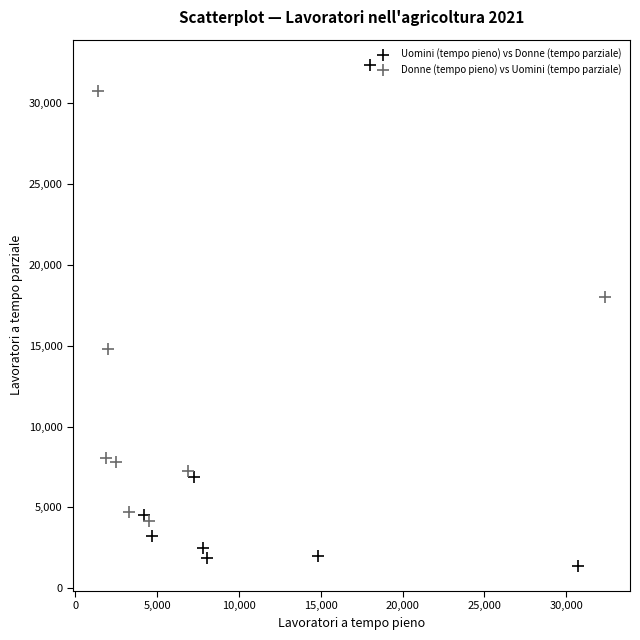

Which series has the largest Y range (max minus min)?

Uomini (tempo pieno) vs Donne (tempo parziale)